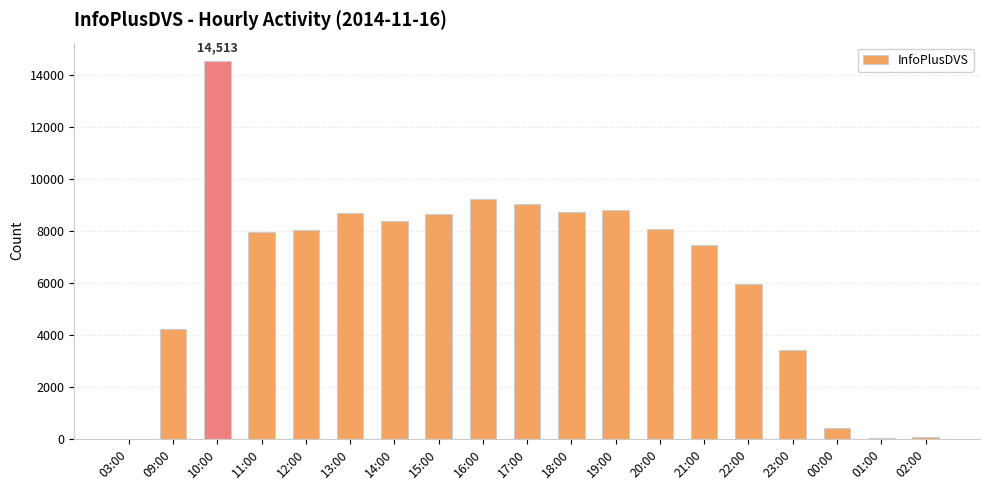

True or false: the data shows 4225 at 09:00.

True